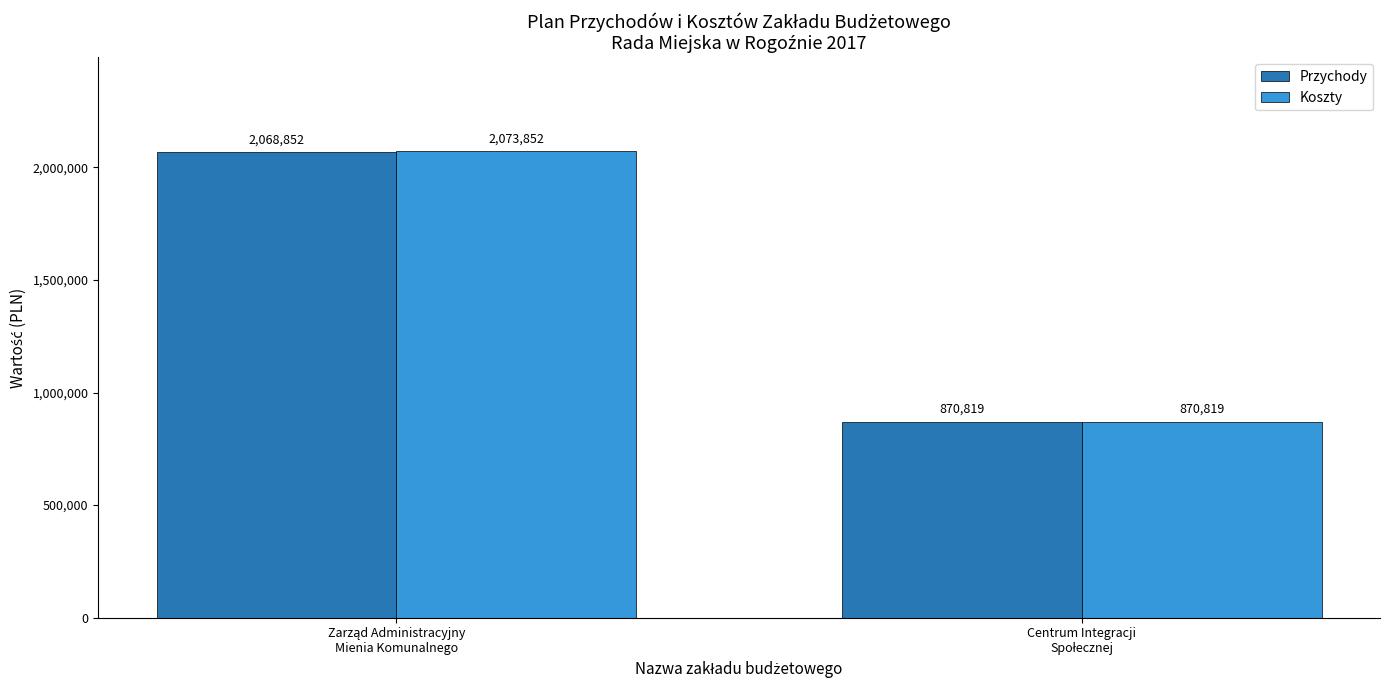

What is the smallest value displayed?

870819.0